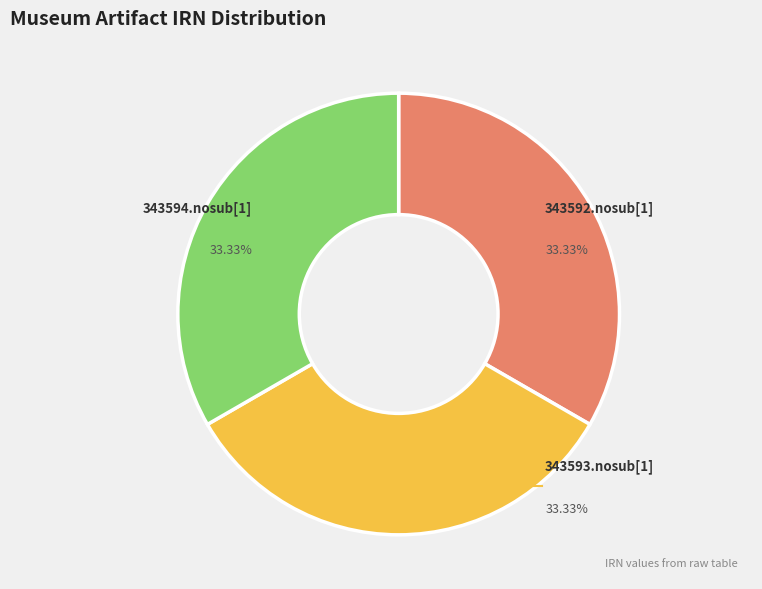

How many segments does this pie chart have?

3